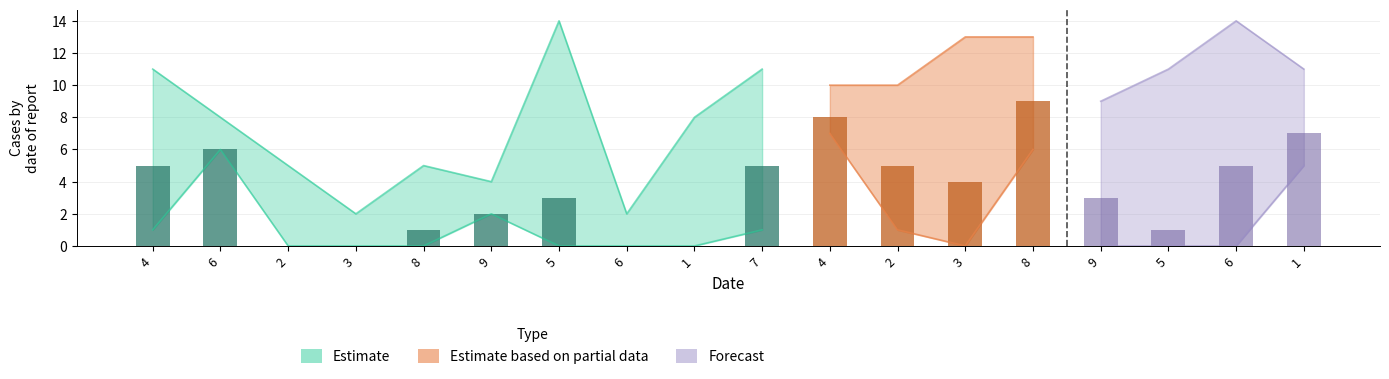

What is the label of the 12th bar from the left?

2